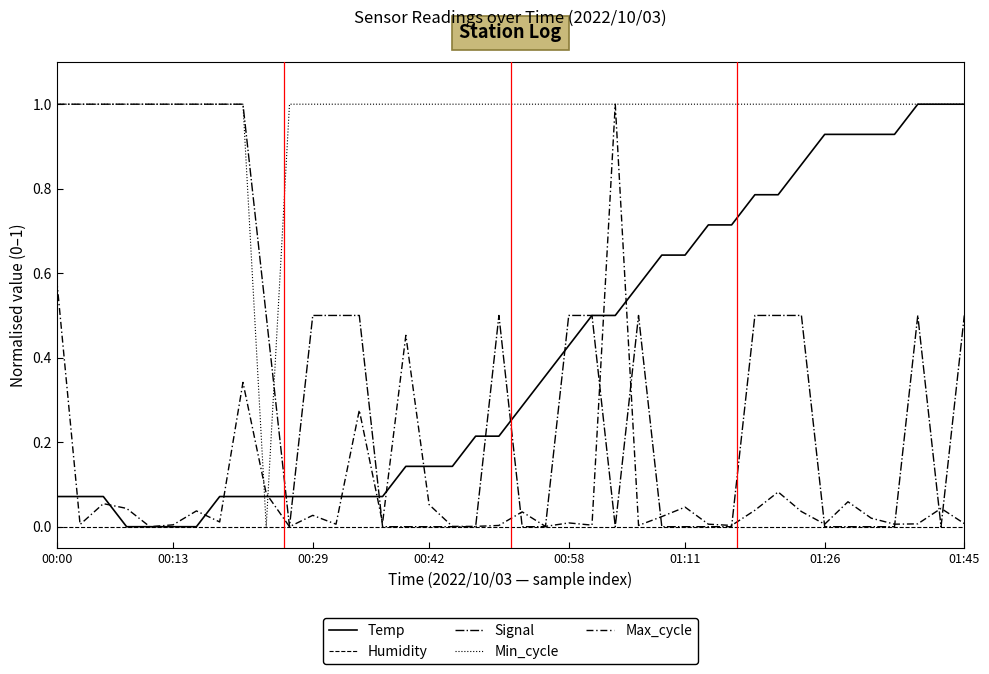

True or false: Humidity and Temp cross at least once.

False